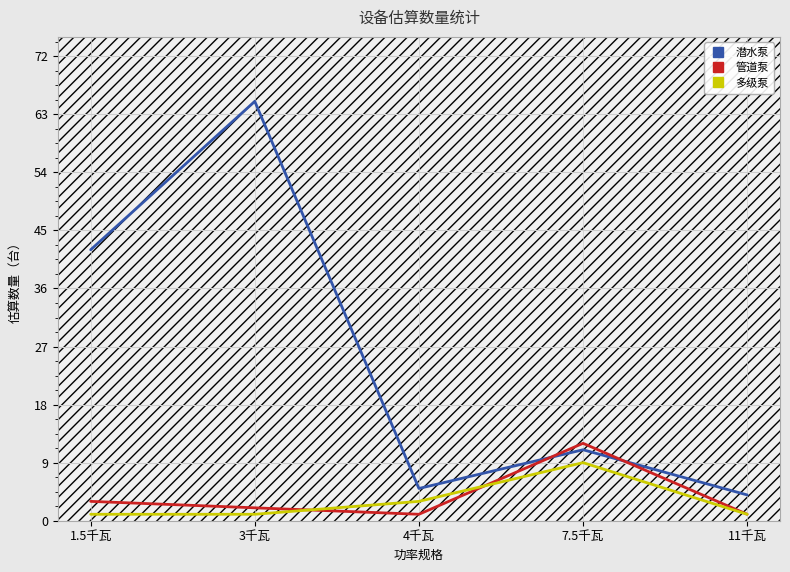

Reading left to right, what are all the values shown in this chart?

潜水泵: 42	65	5	11	4
管道泵: 3	2	1	12	1
多级泵: 1	1	3	9	1